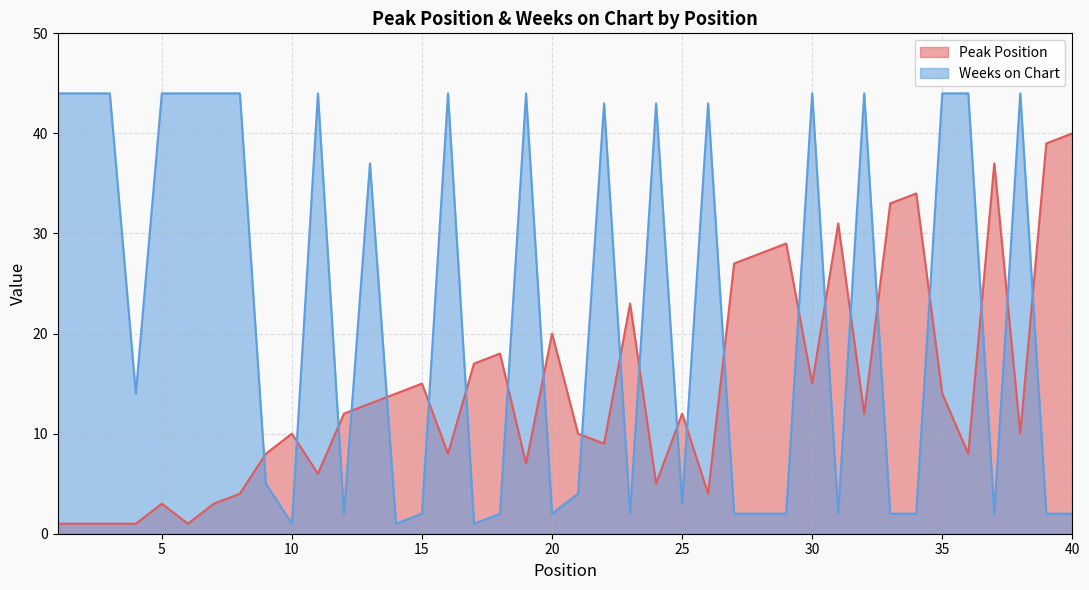

Between 37 and 31, which is larger?

37